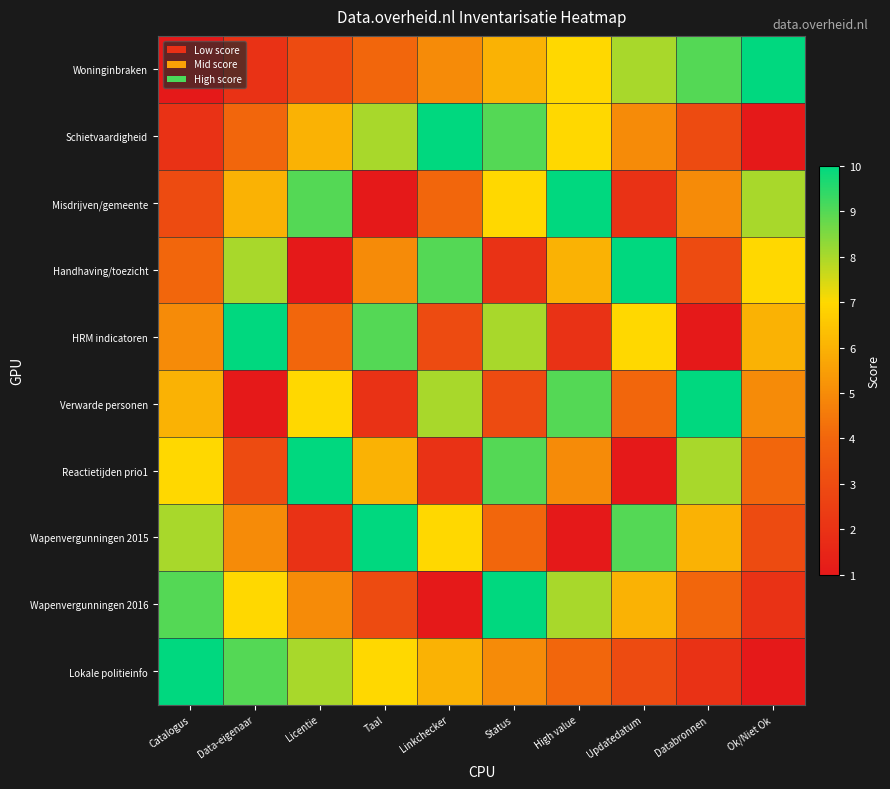

At how many categories does at least one series exceed 6?

10